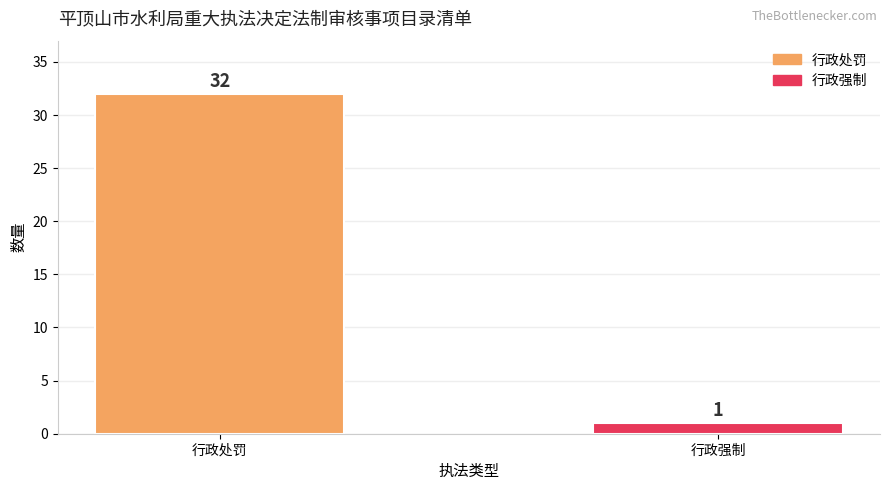

Reading left to right, transcribe all the data shown in this chart.

32	1